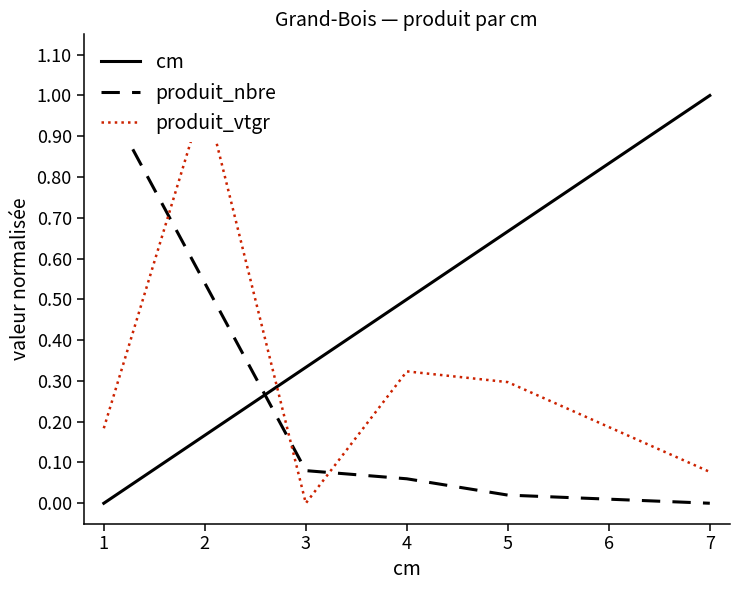

True or false: cm has a value of 0.3 at 2.

False